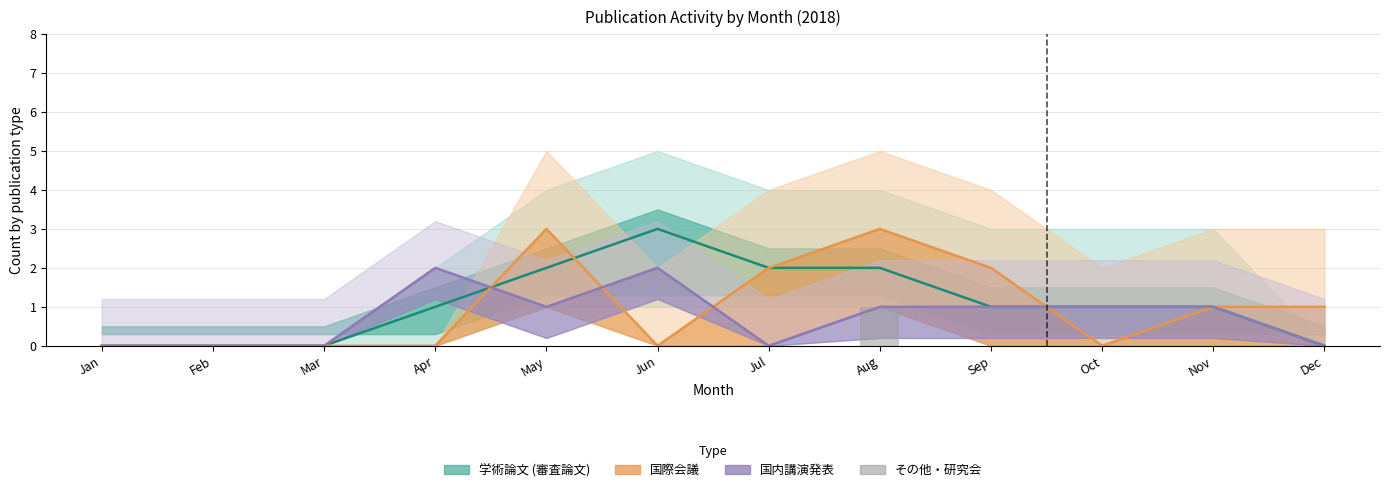

Count the number of categories in the chart.

12